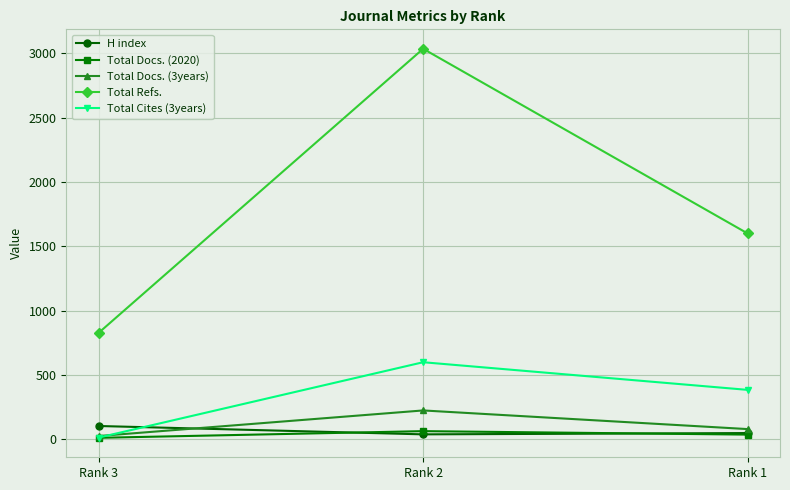

What is the value of the Total Refs. point at the 2nd from the left?

3036